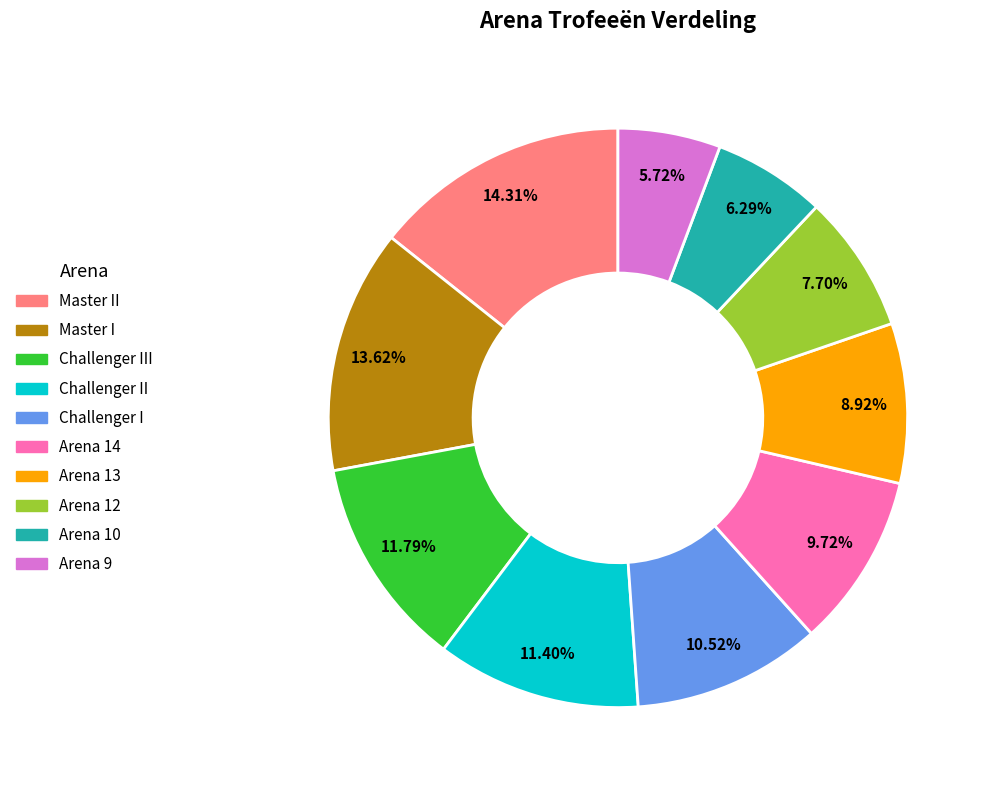

True or false: Challenger I accounts for 4% of the total.

False